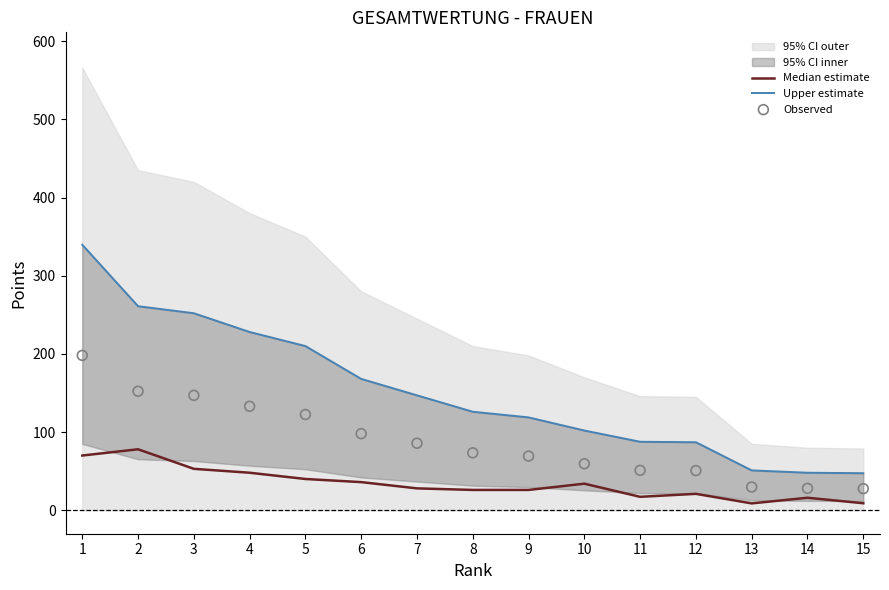

Which series contains the lowest Y value?

Median estimate